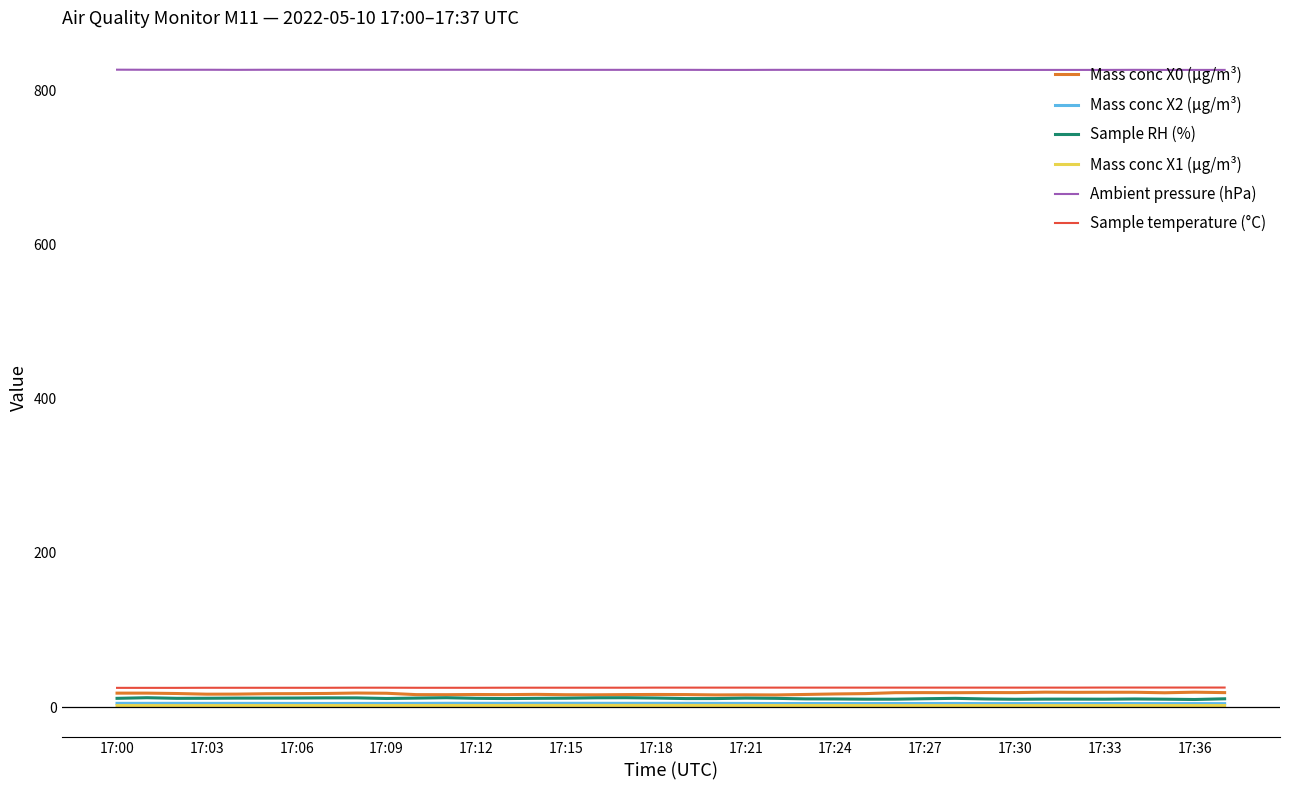

Which series has the largest total across all categories?

Ambient pressure (hPa)